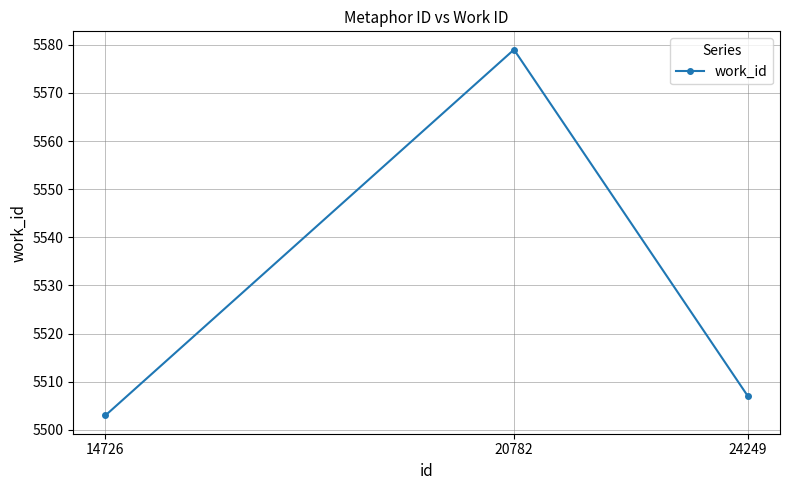

What is the change in value from 14726 to 20782?

+76